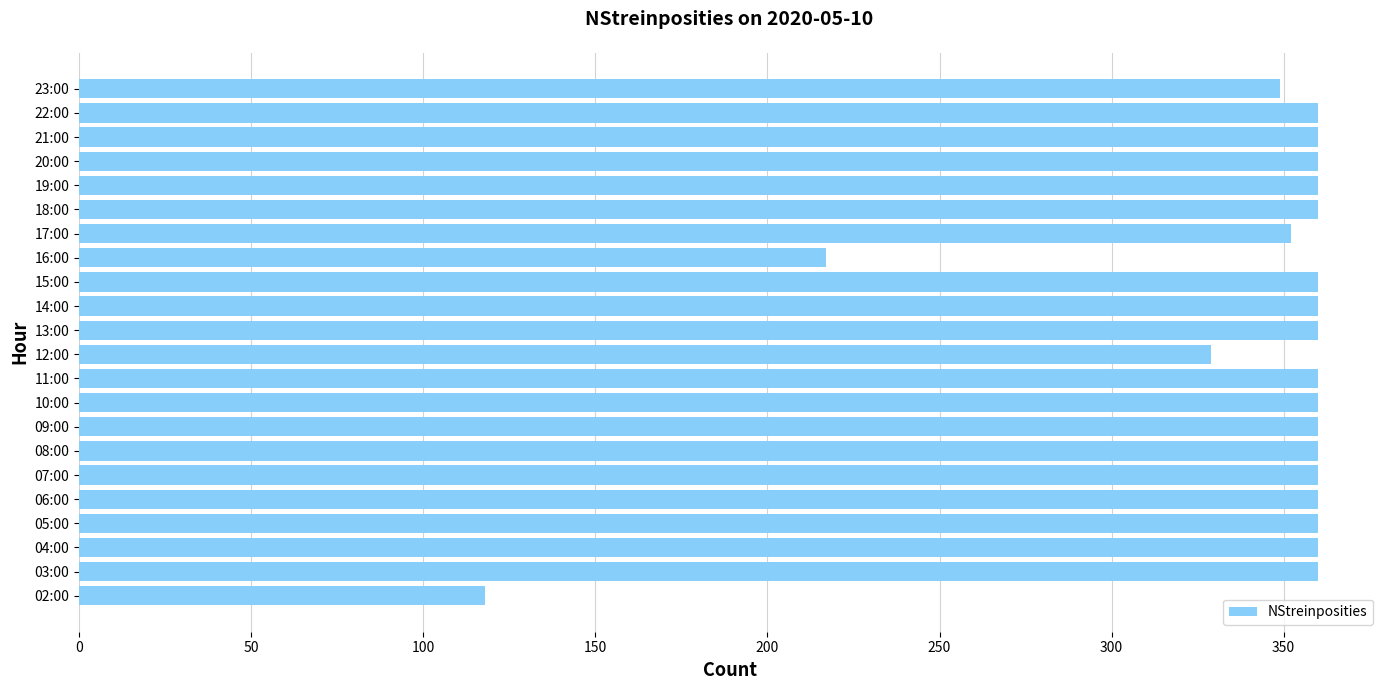

True or false: the data shows 349 at 23:00.

True